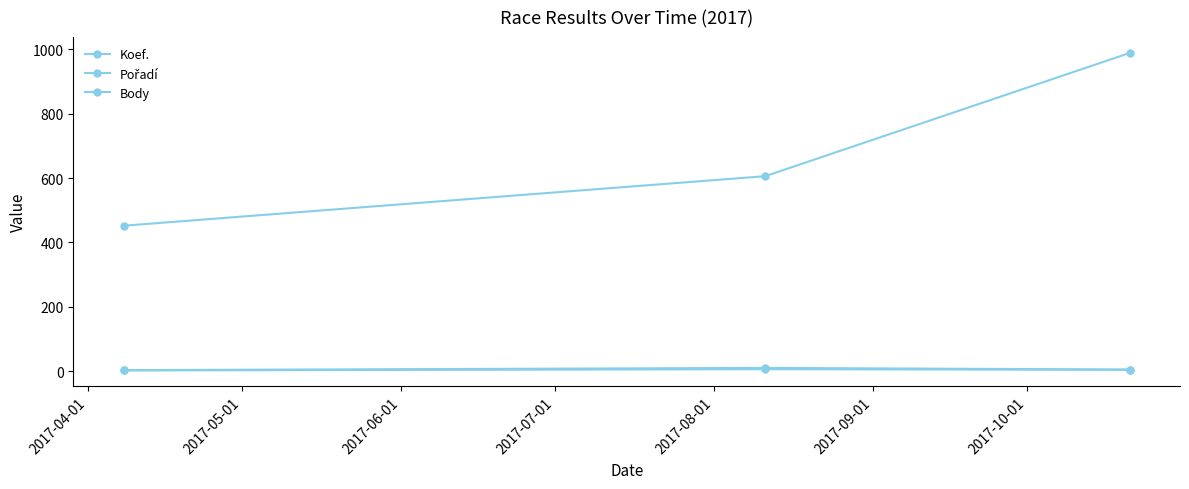

How many lines are shown in the chart?

3